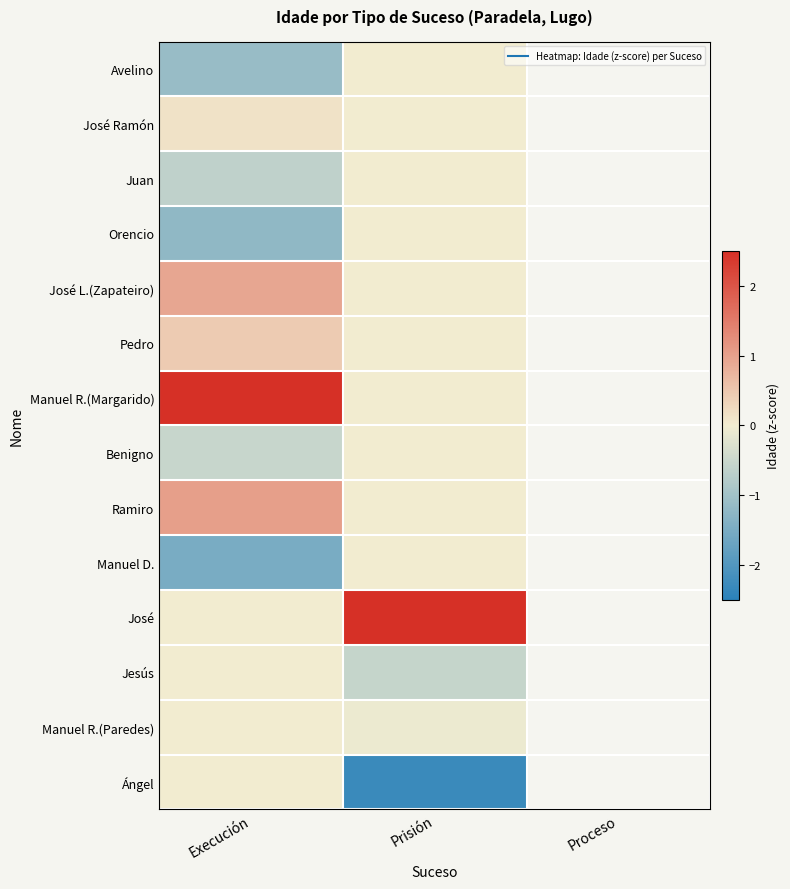

Is it true that Manuel R.(Margarido) equals 3.7 at Execución?

False